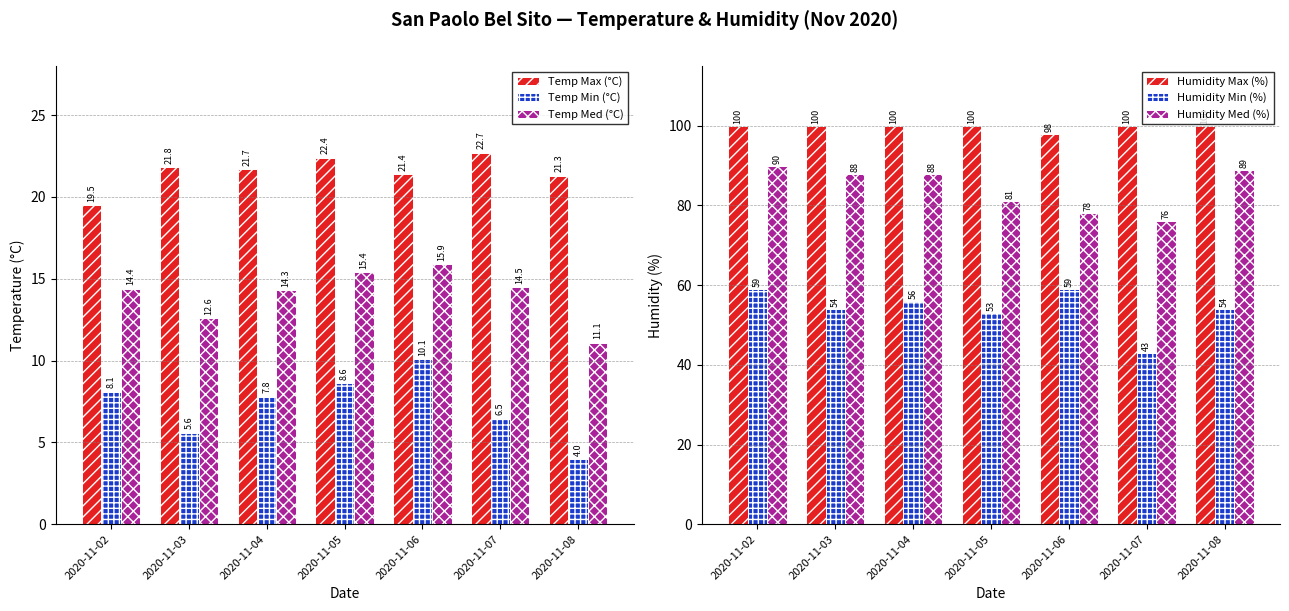

Which label corresponds to the largest value in the chart?

2020-11-02